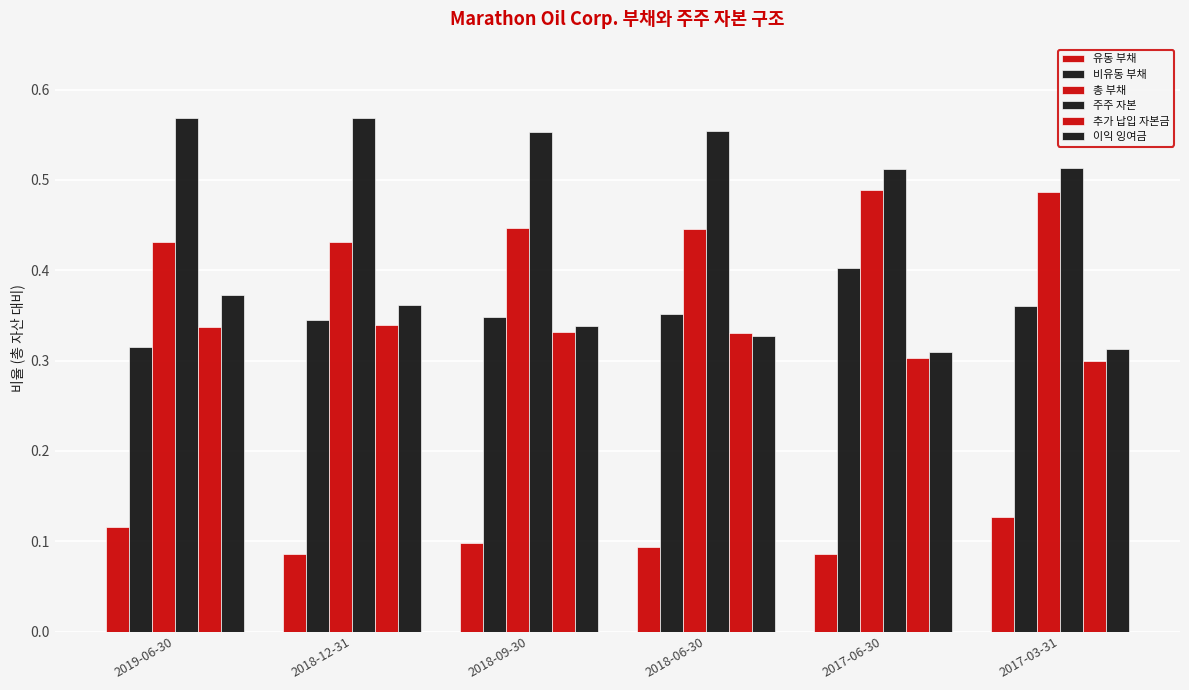

How many distinct data groups are displayed?

6